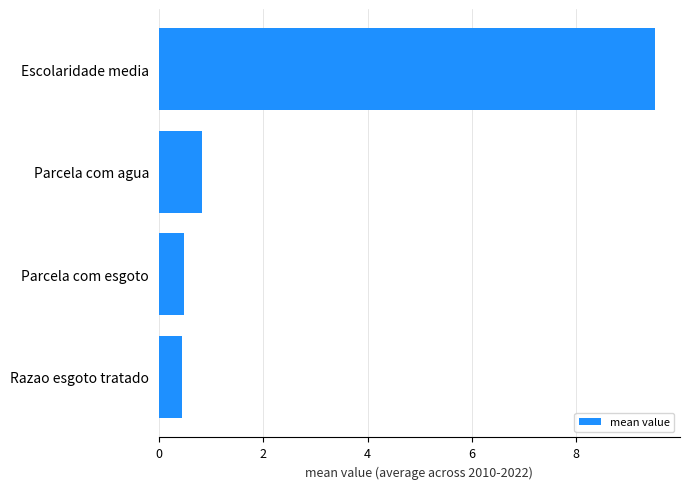

The chart shows a value of 0.8 at Parcela com agua. True or false?

True